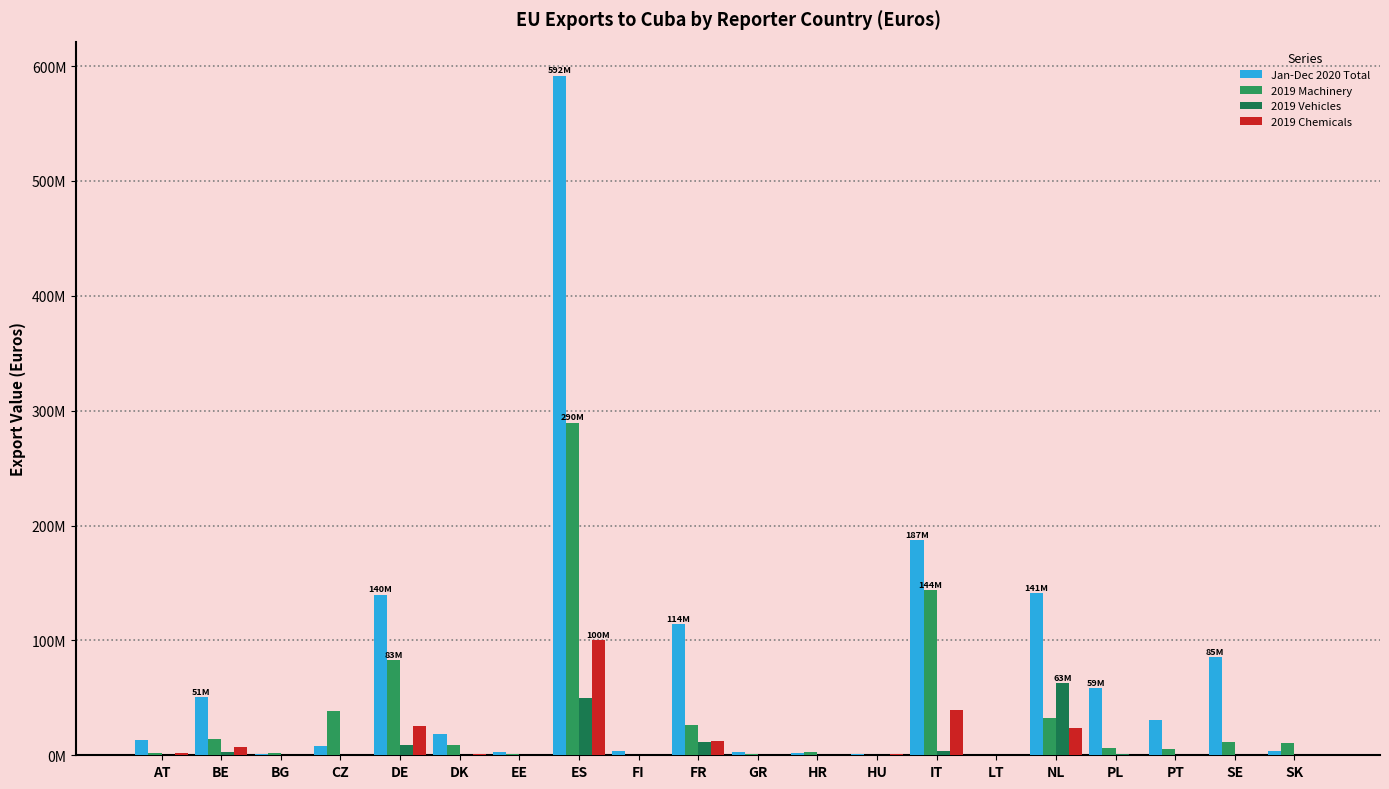

Does the chart contain stacked bars?

No